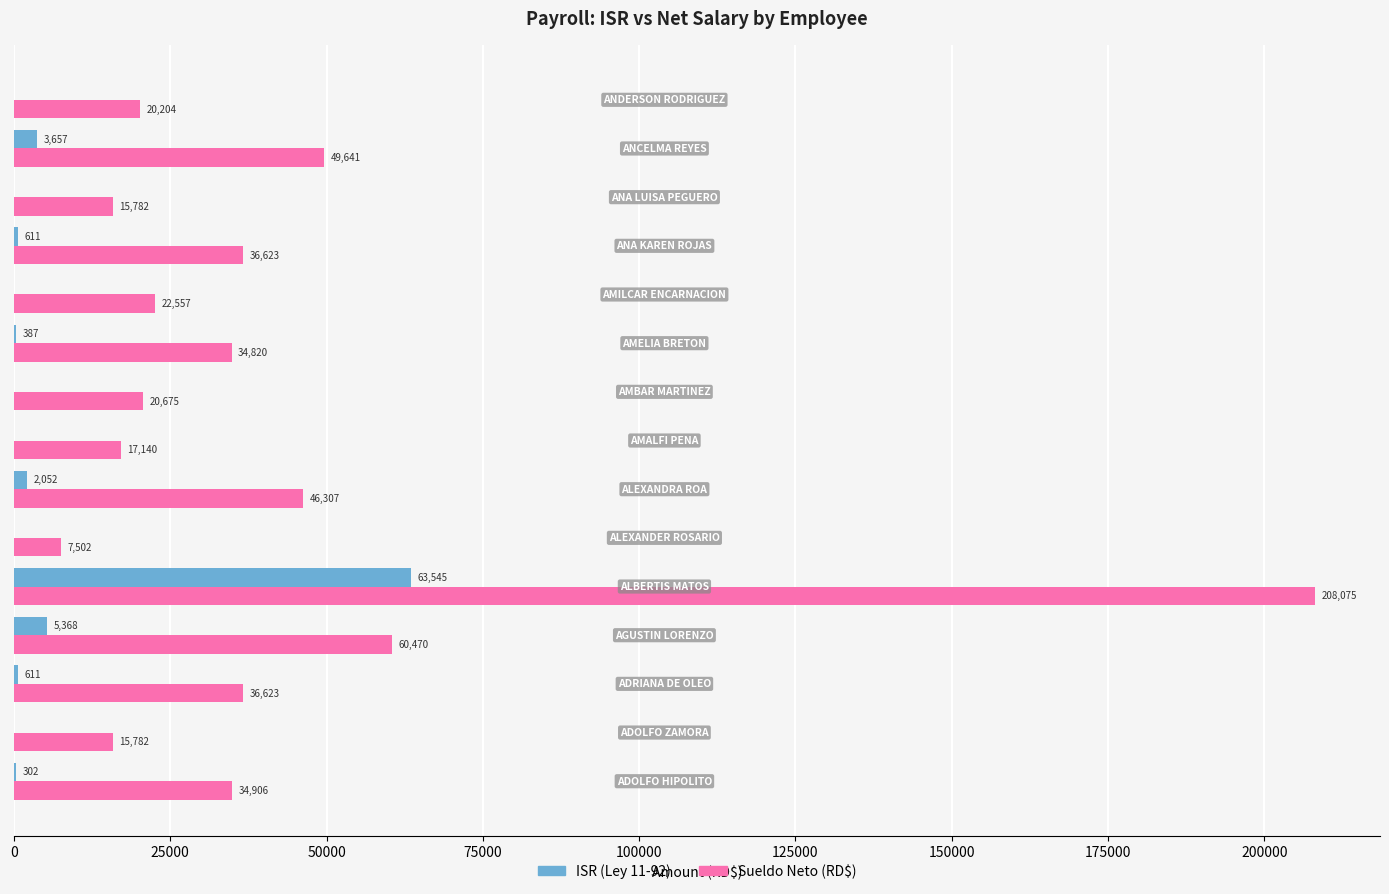

Which series has the largest total across all categories?

Sueldo Neto (RD$)